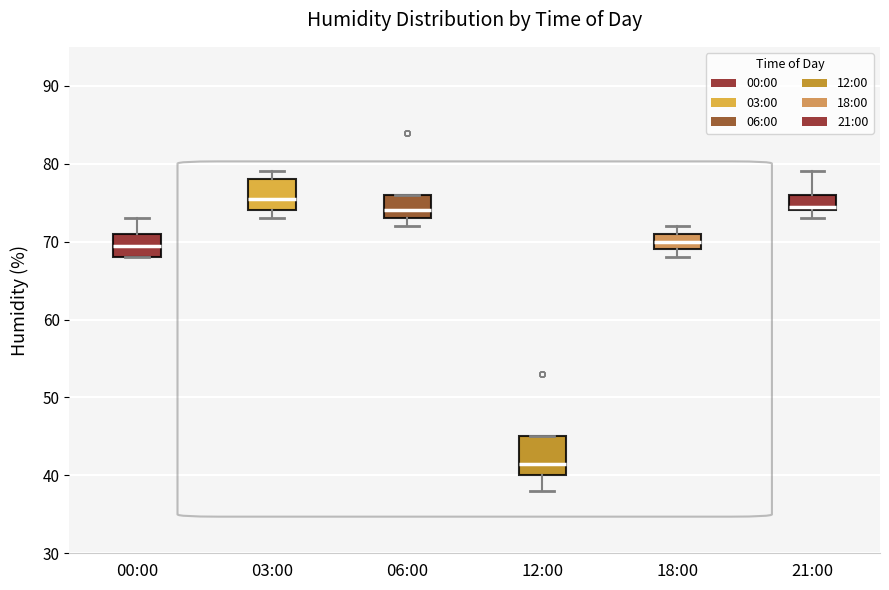

Which box's median line is the lowest?

12:00